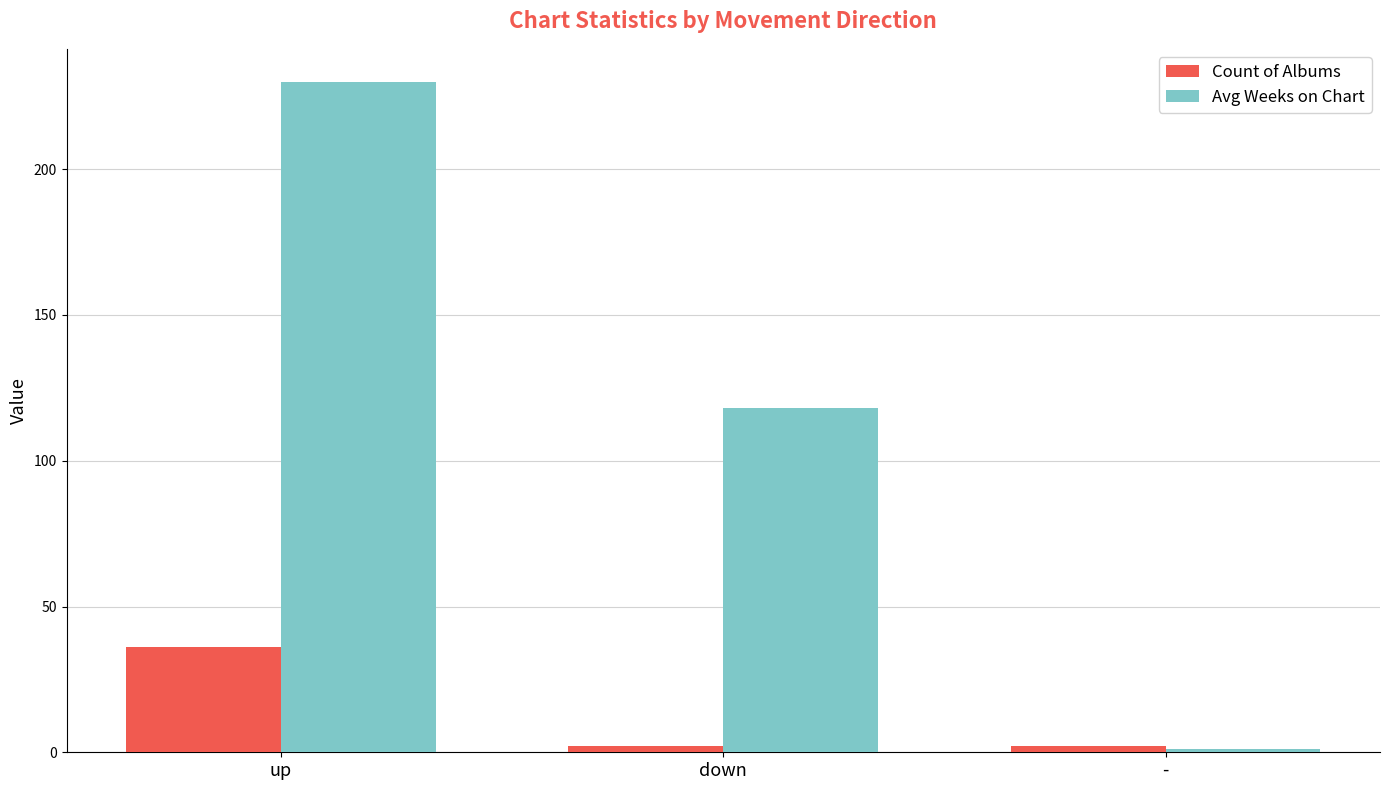

Reading right to left, what are all the values shown in this chart?

Count of Albums: -=2.0	down=2.0	up=36.0
Avg Weeks on Chart: -=1.0	down=118.0	up=229.8